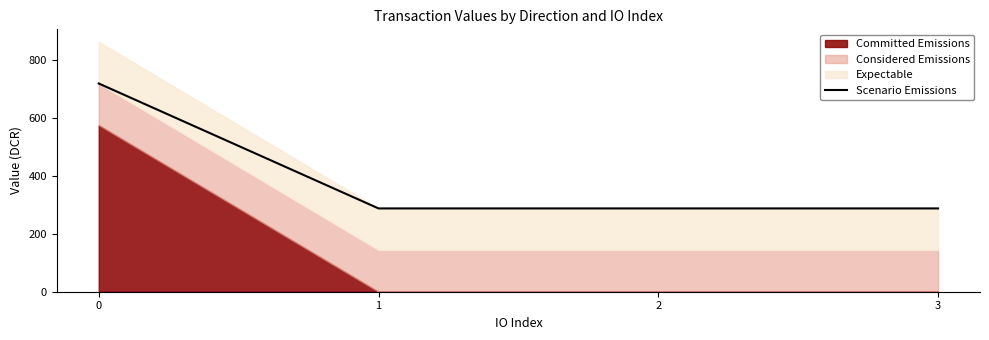

Reading left to right, transcribe all the data shown in this chart.

719.2	287.7	287.7	287.7